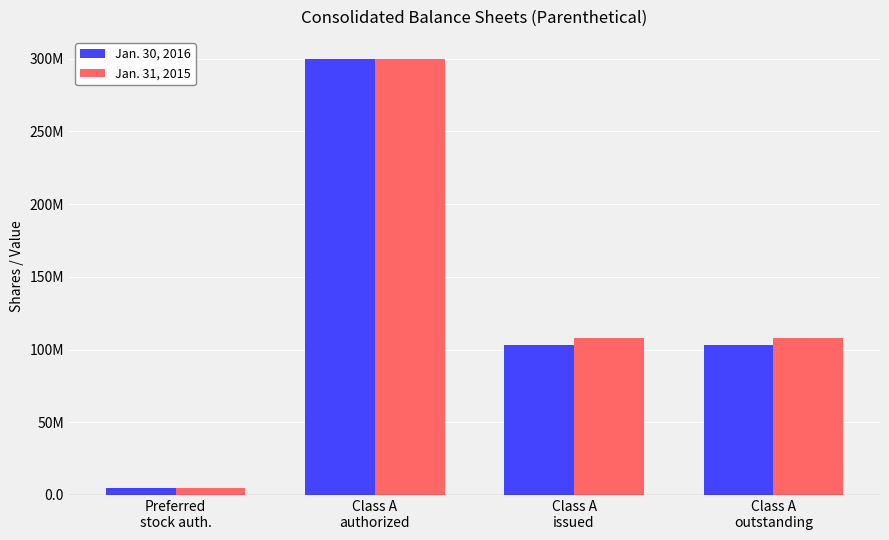

The value of Jan. 31, 2015 at Class A
authorized is 129719561. True or false?

False